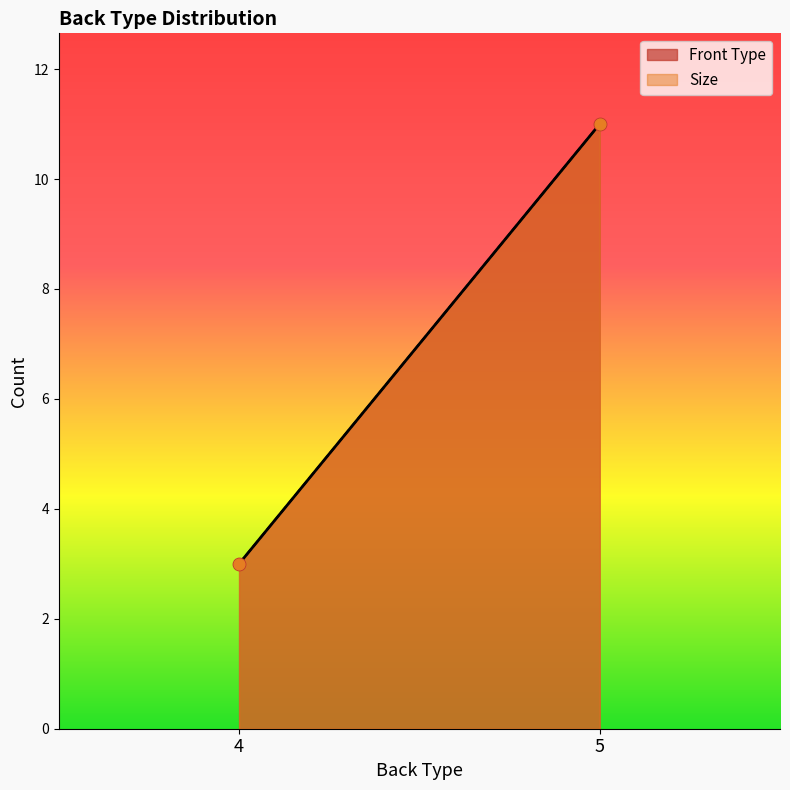

Which series reaches the minimum Y coordinate?

Front Type